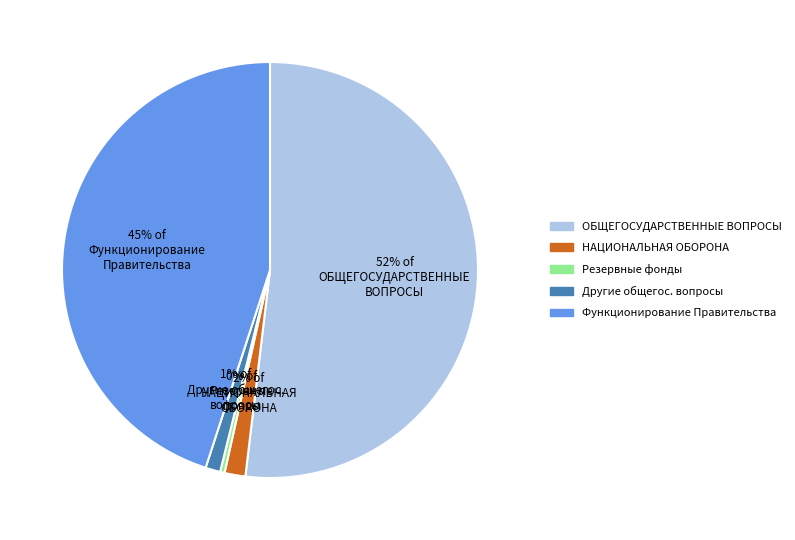

Does any single category account for the majority?

Yes